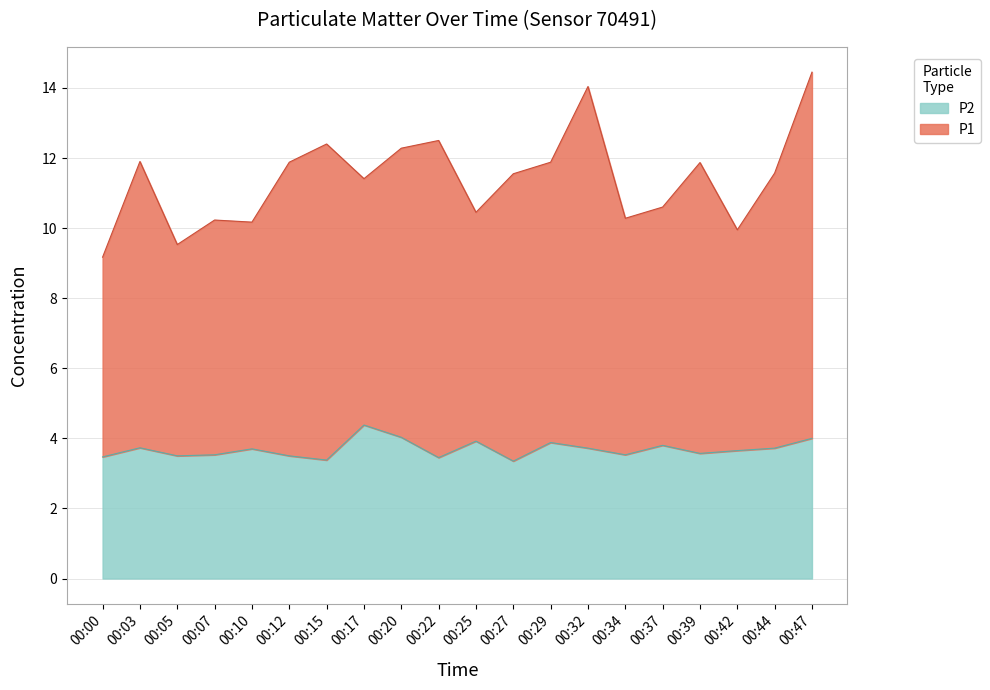

Is it true that P2 equals 4.0 at 00:20?

True